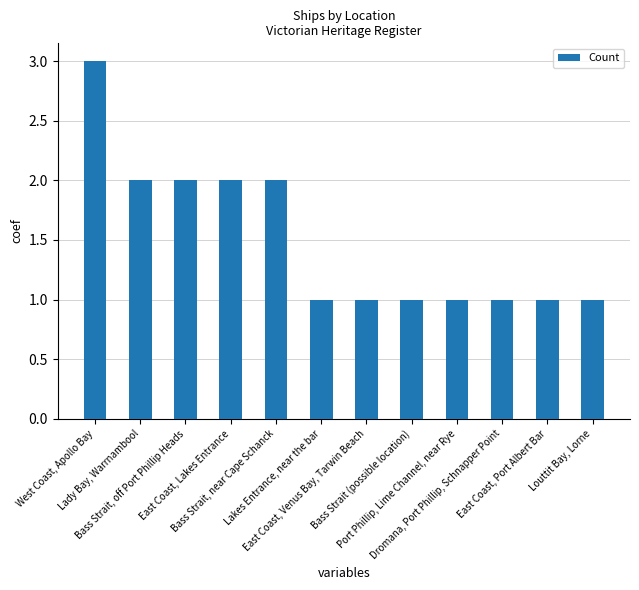

What is the greatest value displayed?

3